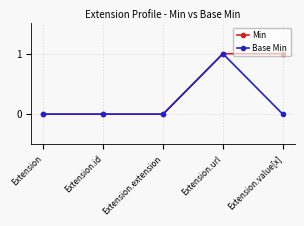

What is the label of the 2nd point from the right?

Extension.url